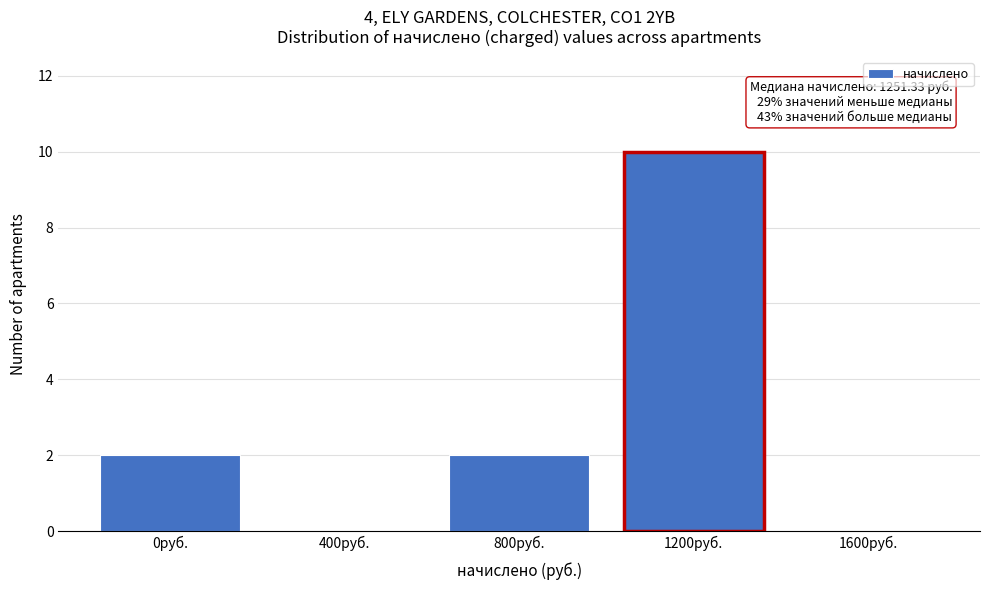

Reading left to right, list all the values displayed in this chart.

0руб.=2	400руб.=0	800руб.=2	1200руб.=10	1600руб.=0